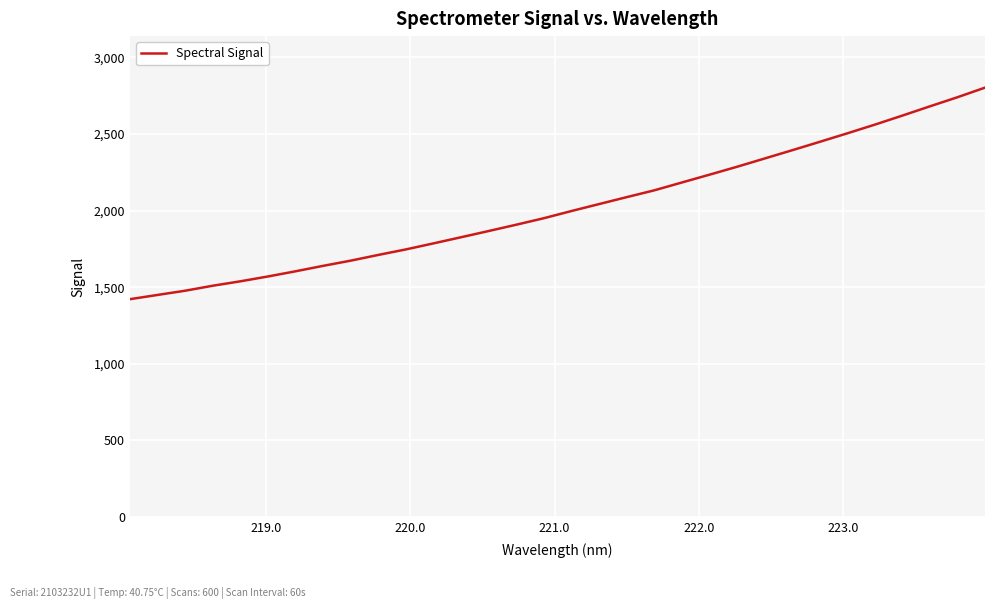

What is the greatest value displayed?

2803.0